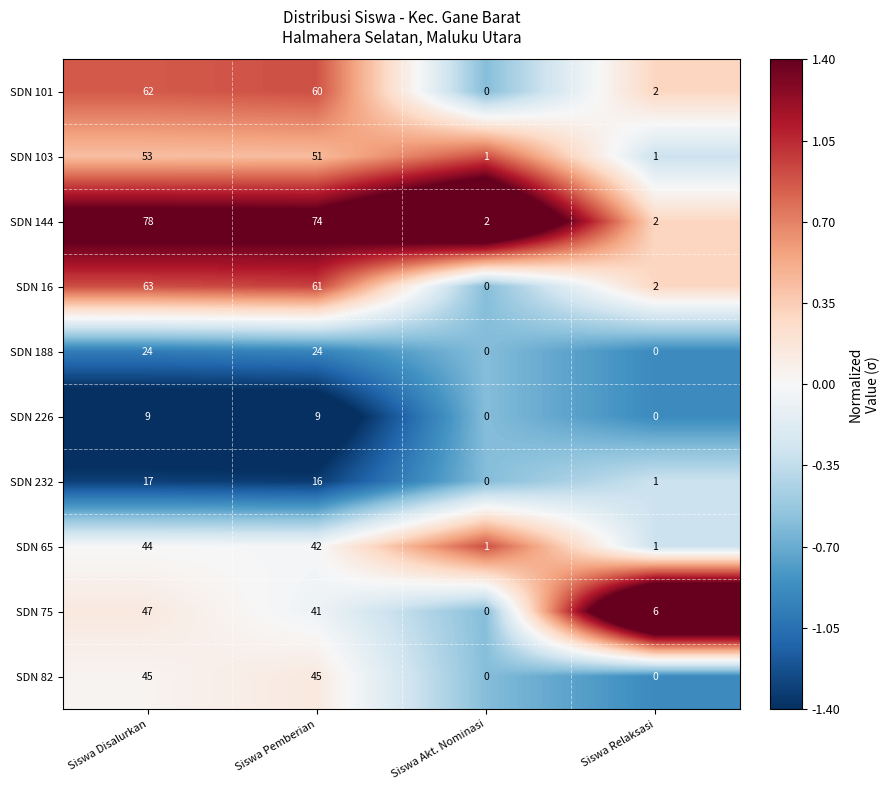

Which label corresponds to the largest value in the chart?

Siswa Disalurkan